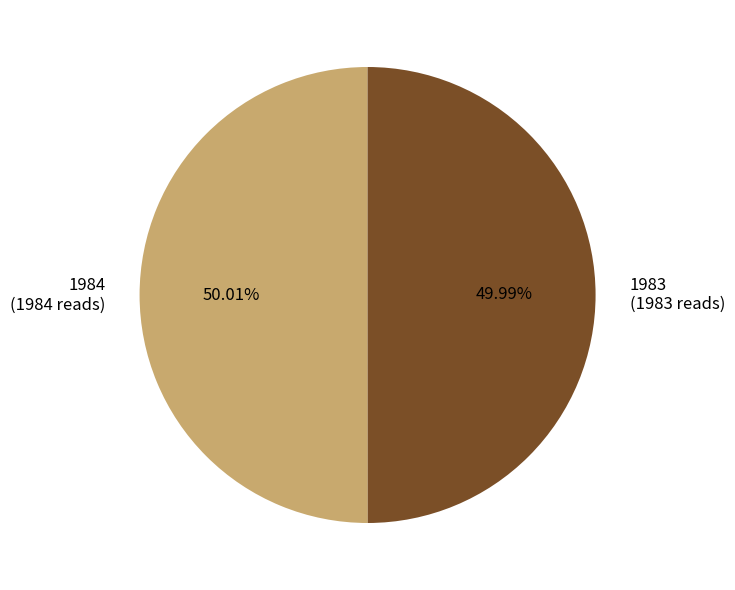

What percentage is NOT represented by 1983?

50.0%